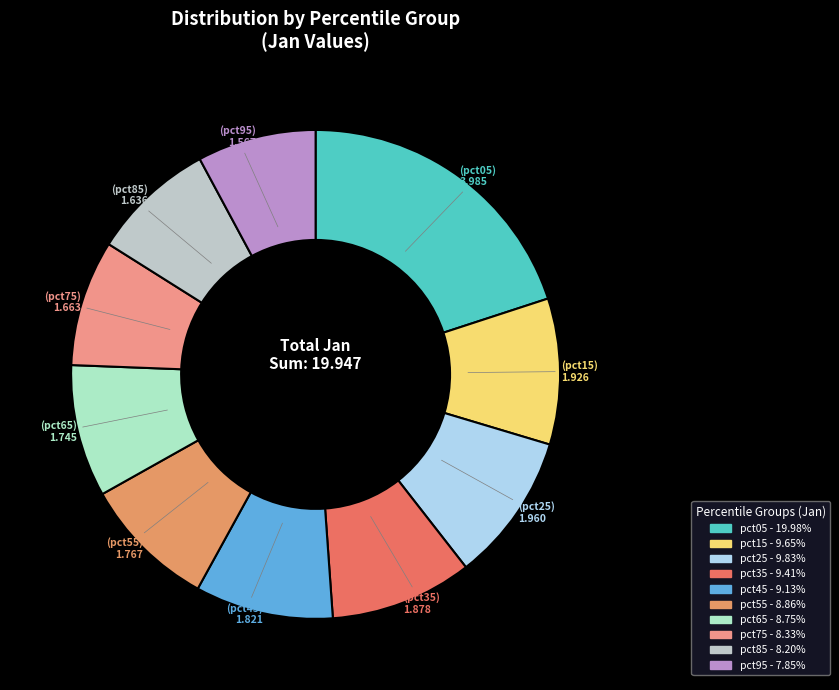

What is the ratio of the value at pct65 to the value at pct45?

1.0